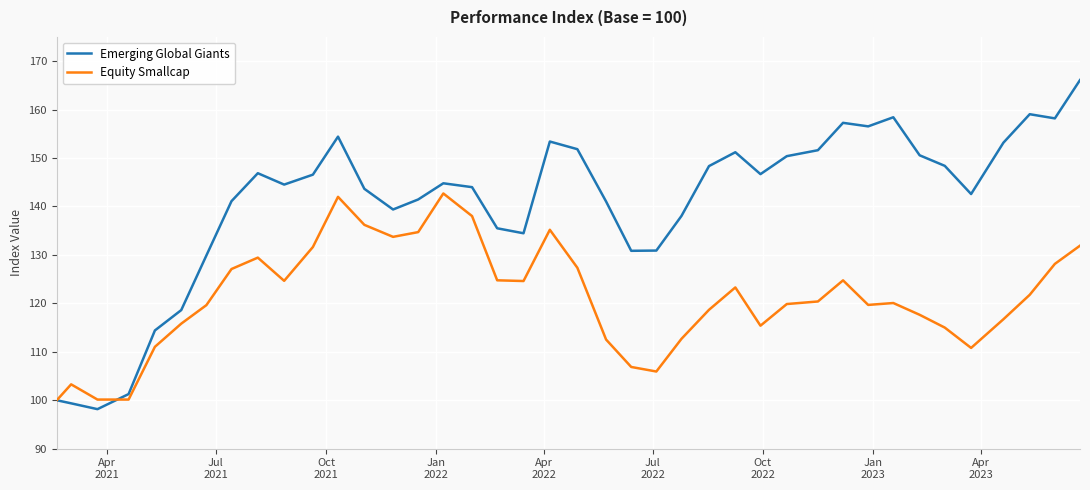

What is the lowest value of the Equity Smallcap series?

100.0